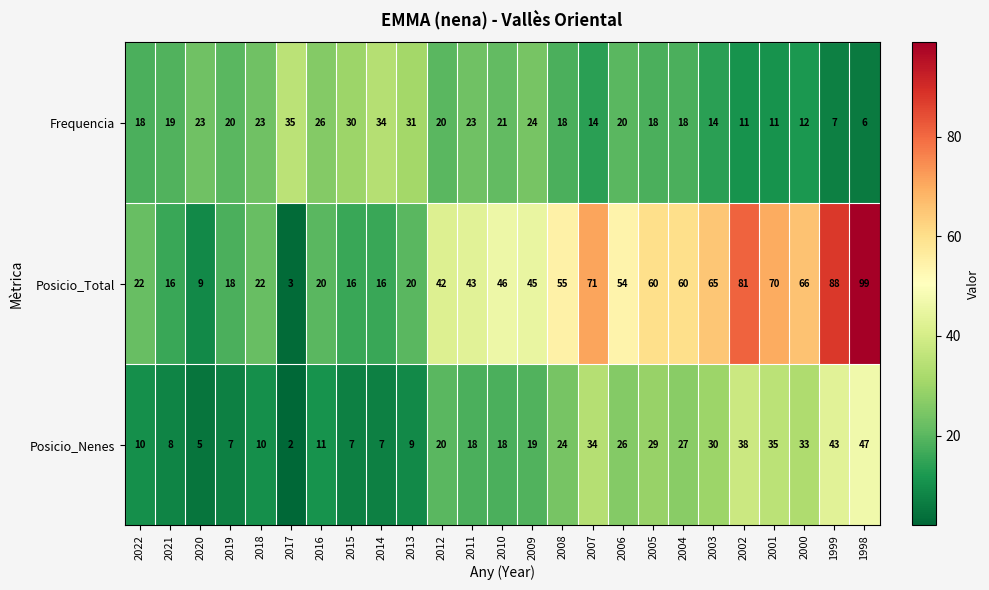

Which series has the largest total across all categories?

Posicio_Total